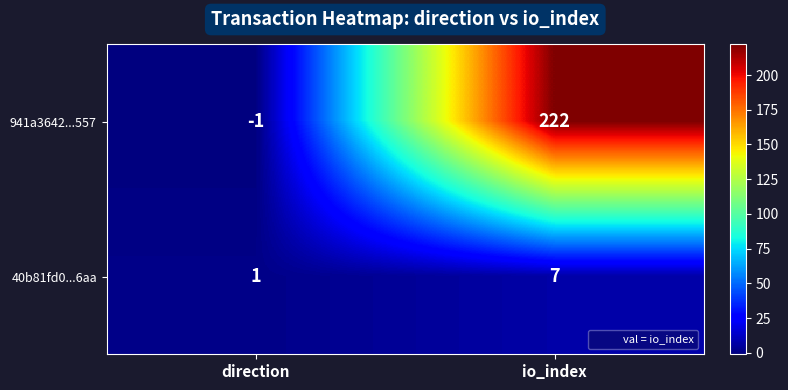

Reading right to left, transcribe all the data shown in this chart.

941a3642...557: 222	-1
40b81fd0...6aa: 7	1